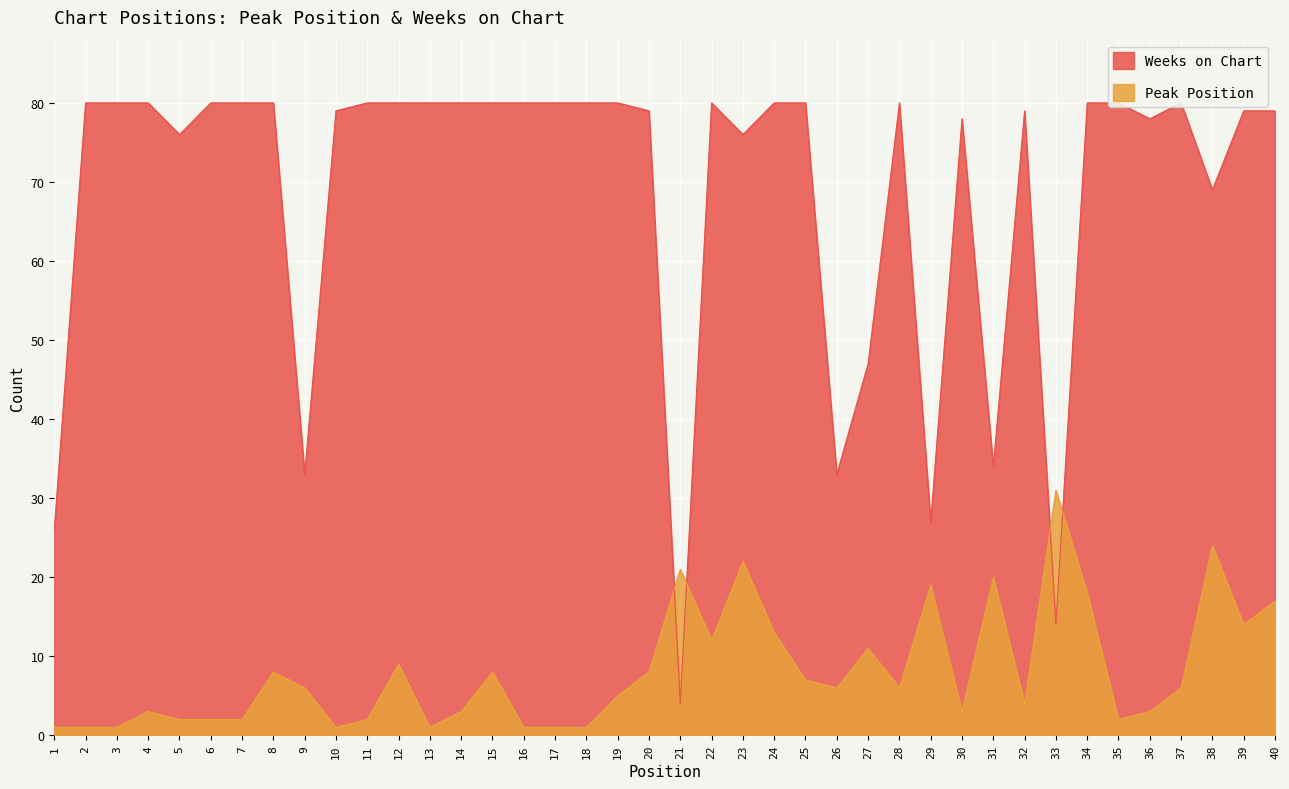

What is the value of the Weeks on Chart point at the 4th from the left?

80